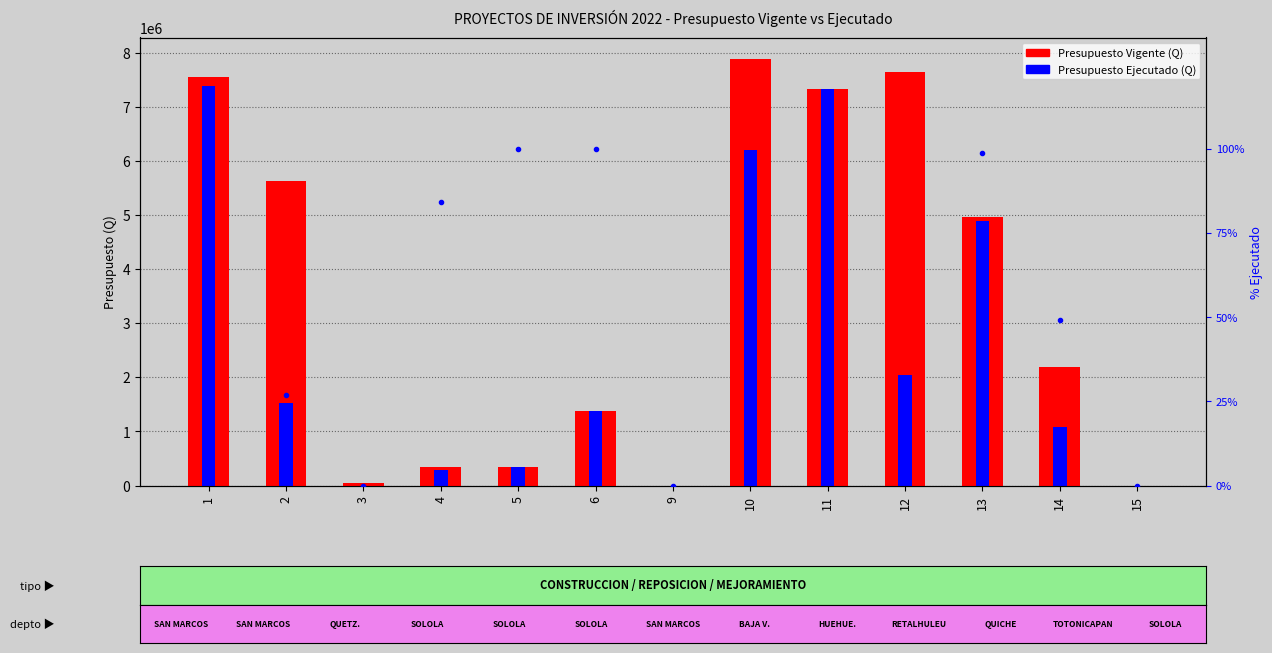

Does the chart contain stacked bars?

No